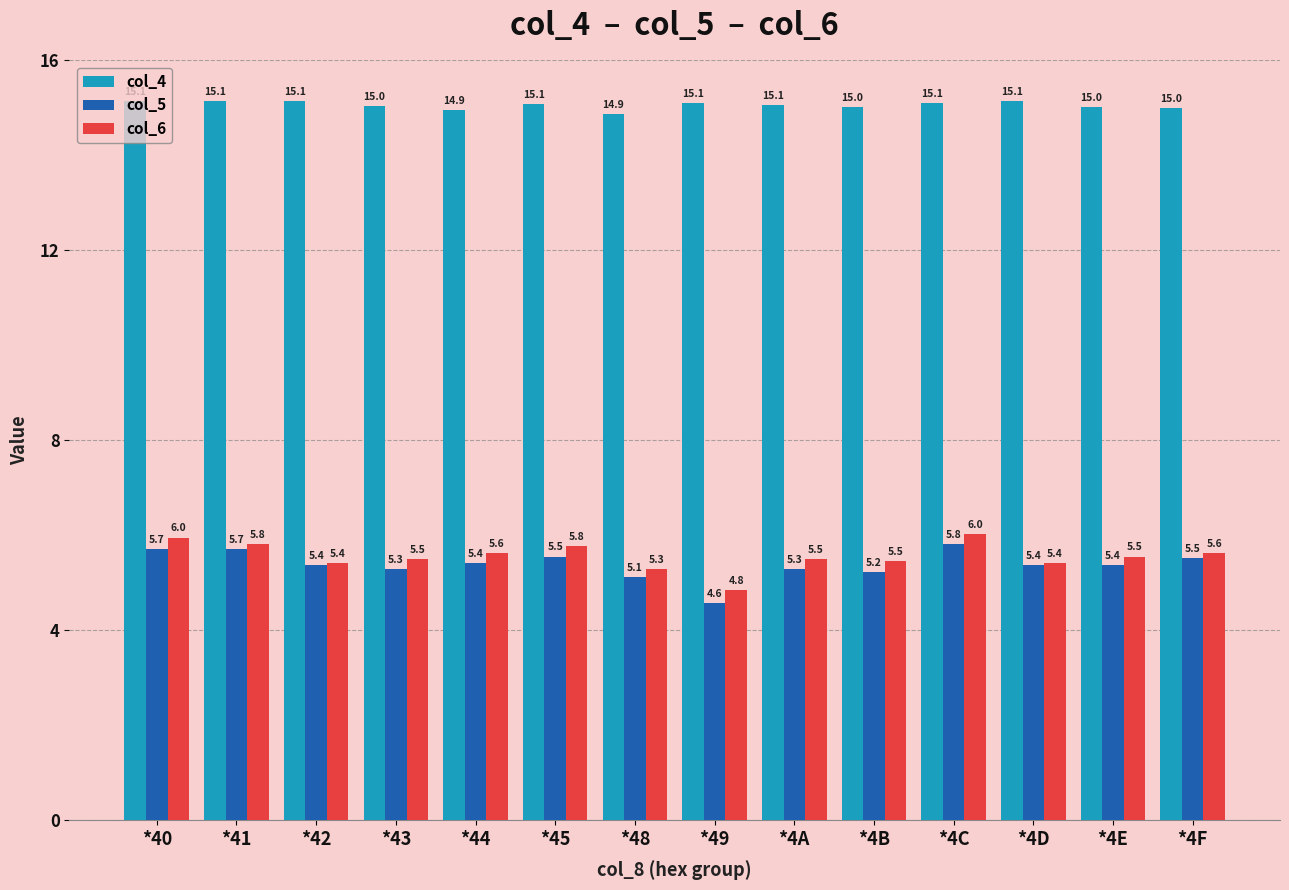

What is the spread (max minus min) of values at *44?

9.5